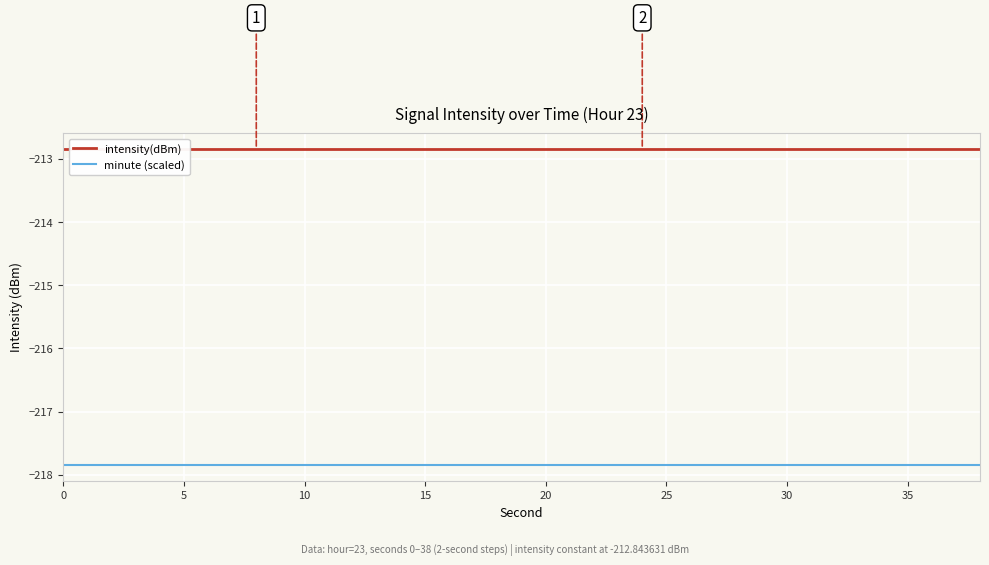

Reading left to right, list all the values displayed in this chart.

intensity(dBm): -212.8	-212.8	-212.8	-212.8	-212.8	-212.8	-212.8	-212.8	-212.8	-212.8	-212.8	-212.8	-212.8	-212.8	-212.8	-212.8	-212.8	-212.8	-212.8	-212.8
minute (scaled): -217.8	-217.8	-217.8	-217.8	-217.8	-217.8	-217.8	-217.8	-217.8	-217.8	-217.8	-217.8	-217.8	-217.8	-217.8	-217.8	-217.8	-217.8	-217.8	-217.8